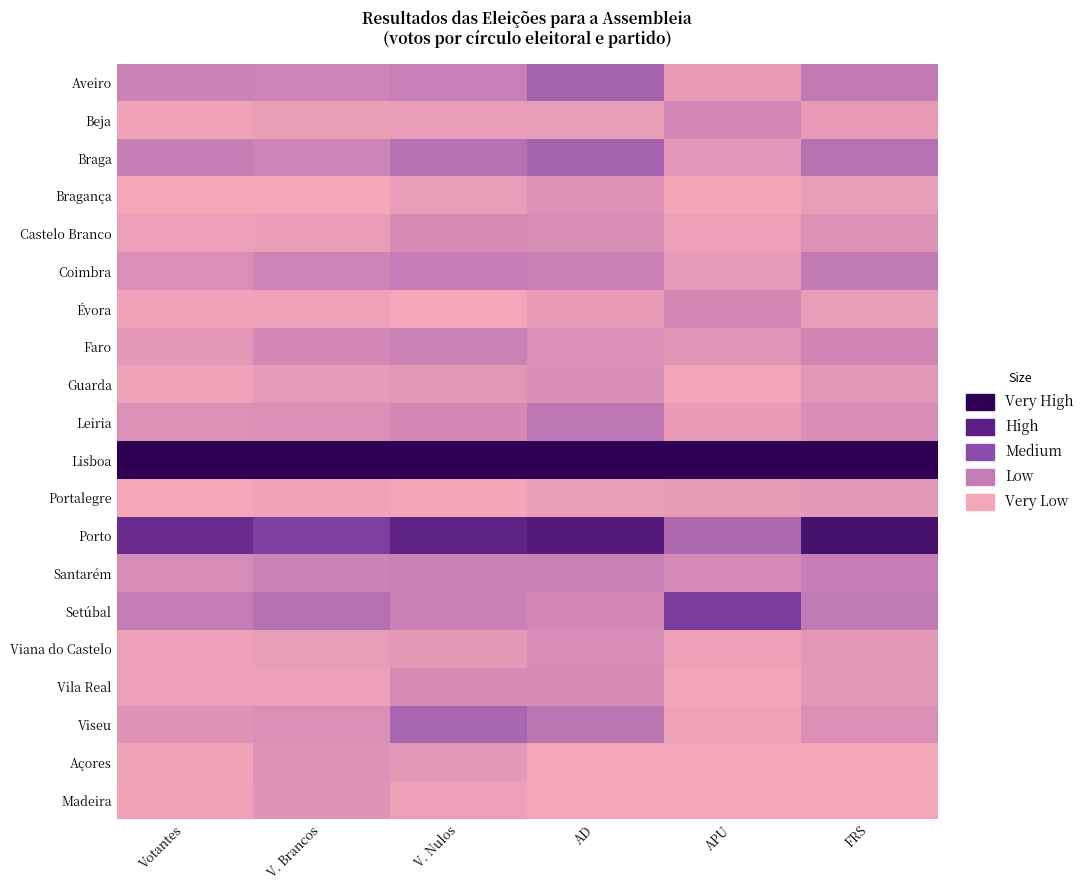

Which series changed the most between V. Brancos and APU?

Setúbal